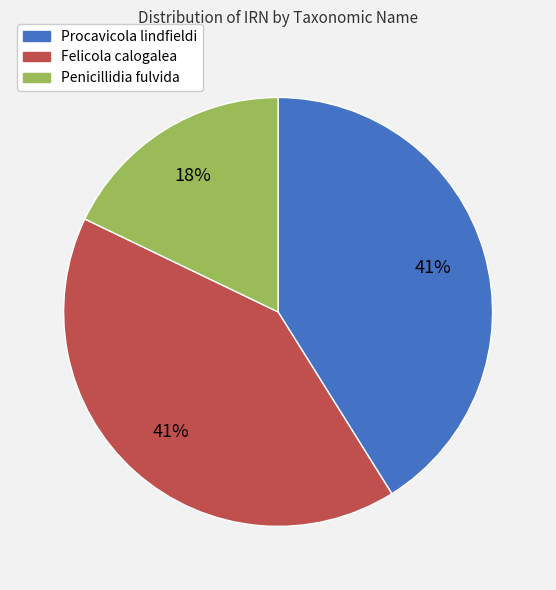

To the nearest percent, what portion does Felicola calogalea represent?

41%